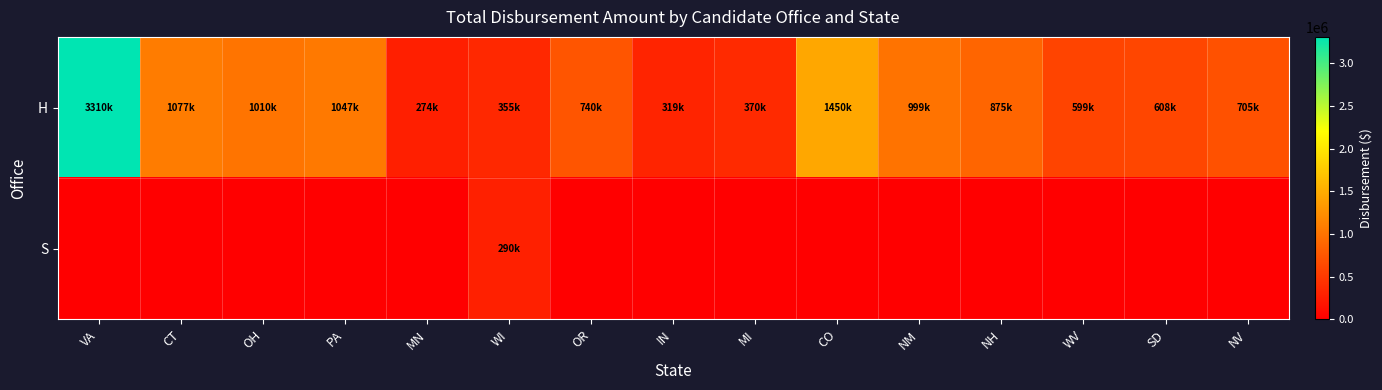

Which series has the largest range (max minus min)?

H